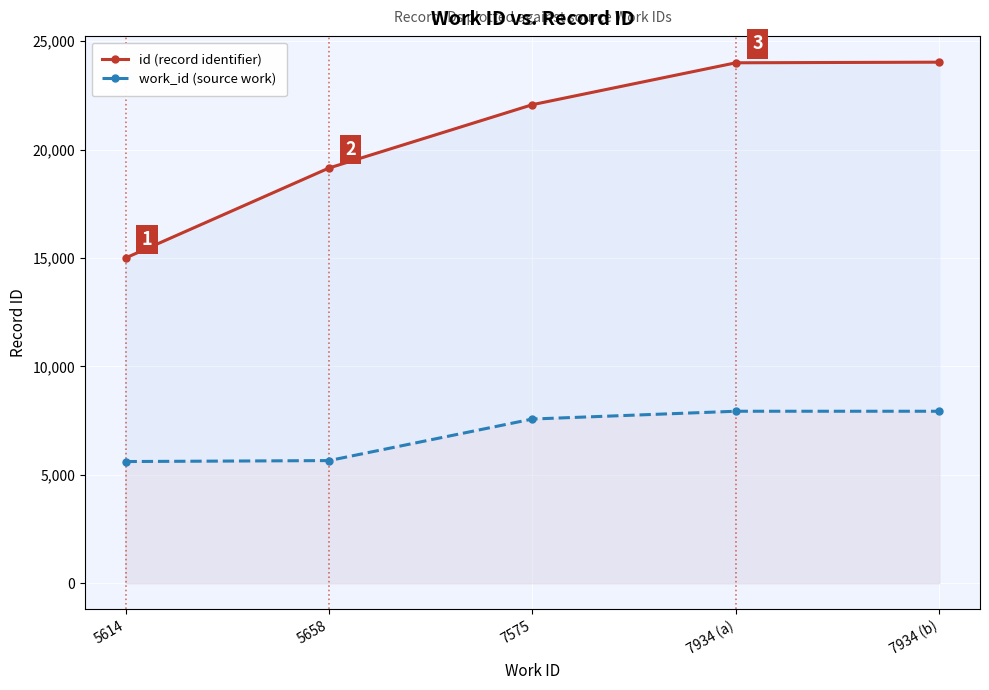

Reading left to right, list all the values displayed in this chart.

id (record identifier): 15004	19154	22076	24007	24036
work_id (source work): 5614	5658	7575	7934	7934